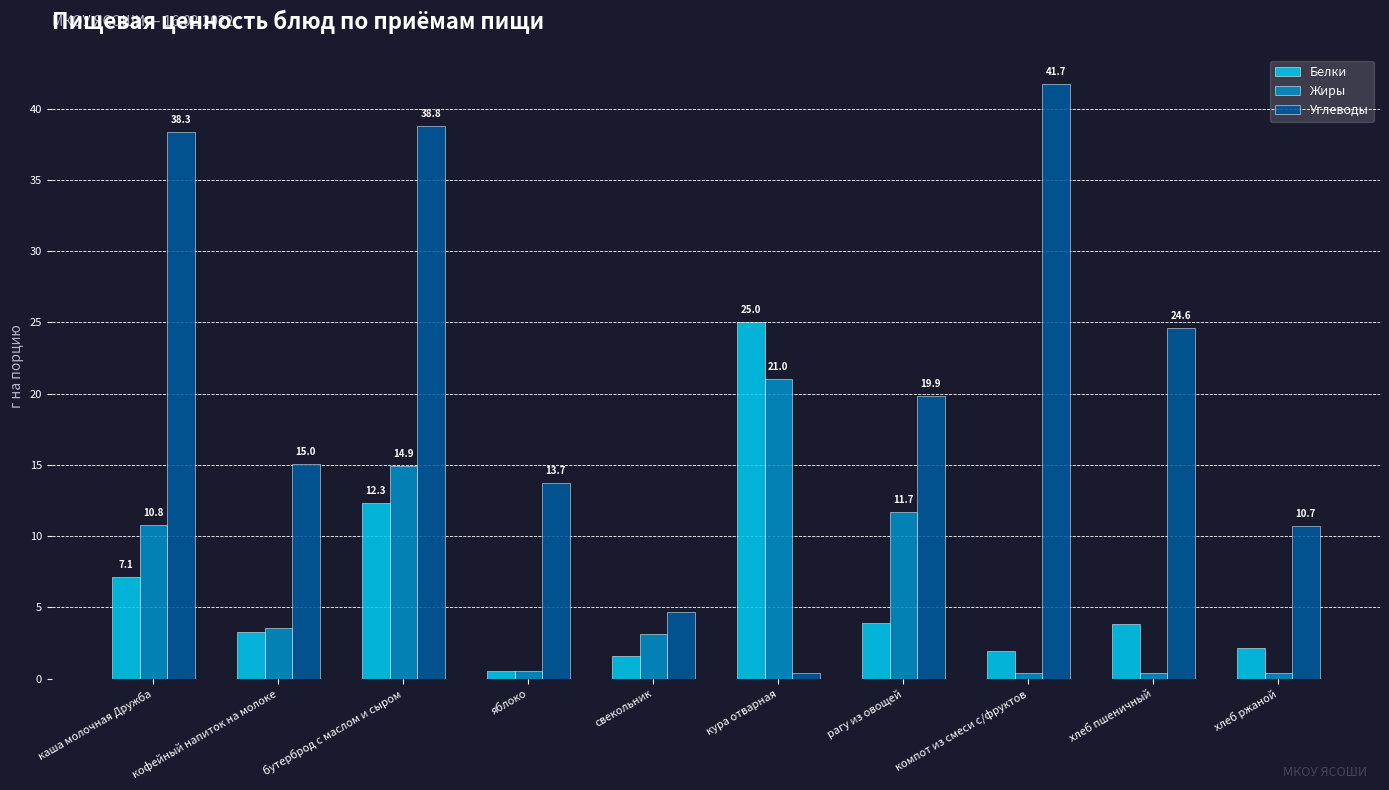

At which label does Жиры reach its peak?

кура отварная